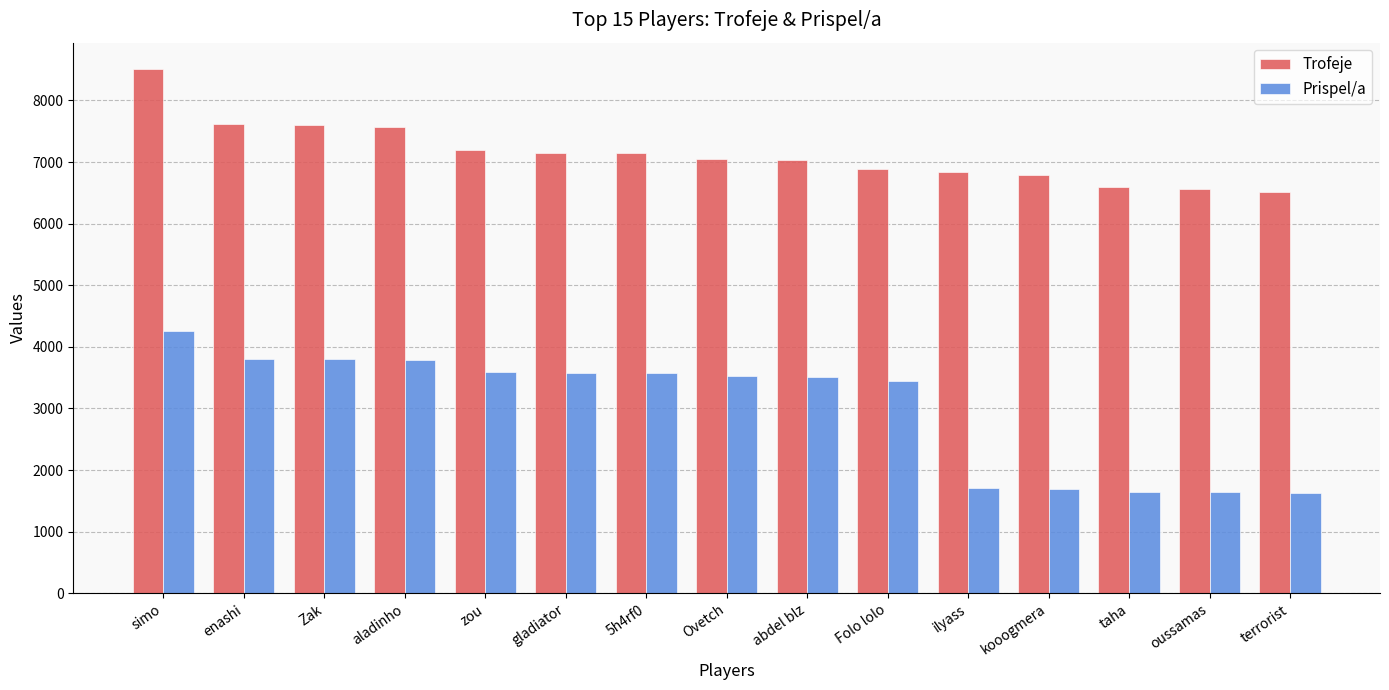

At which label is Prispel/a closest to 2943?

Folo lolo